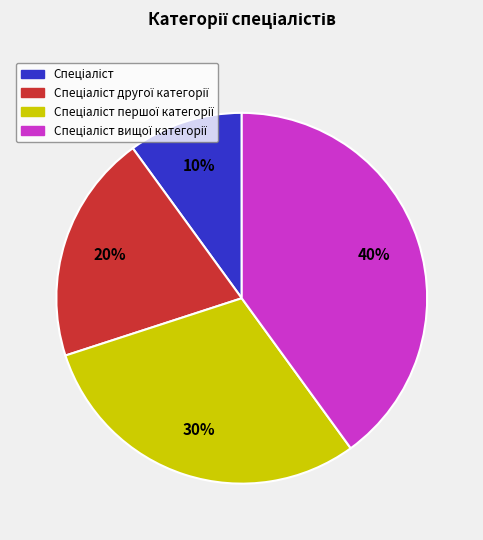

Does any single category account for the majority?

No